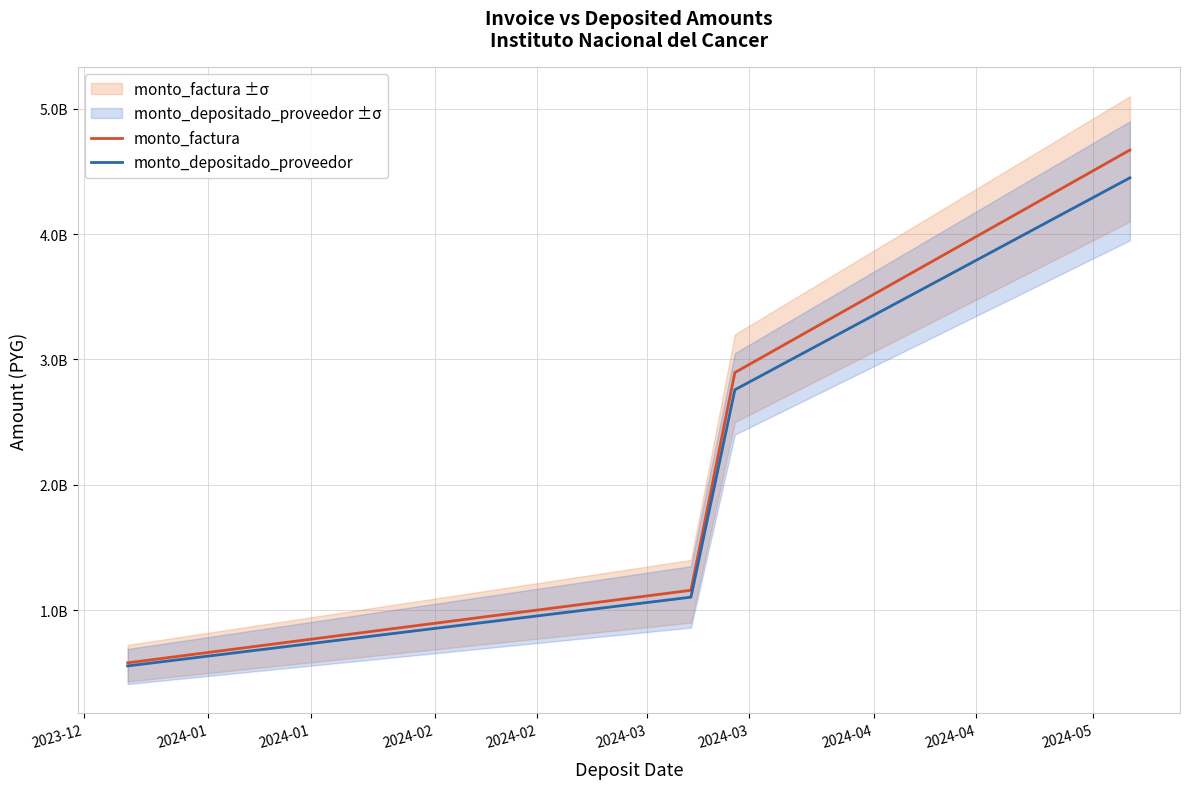

Does the chart have visible grid lines?

Yes